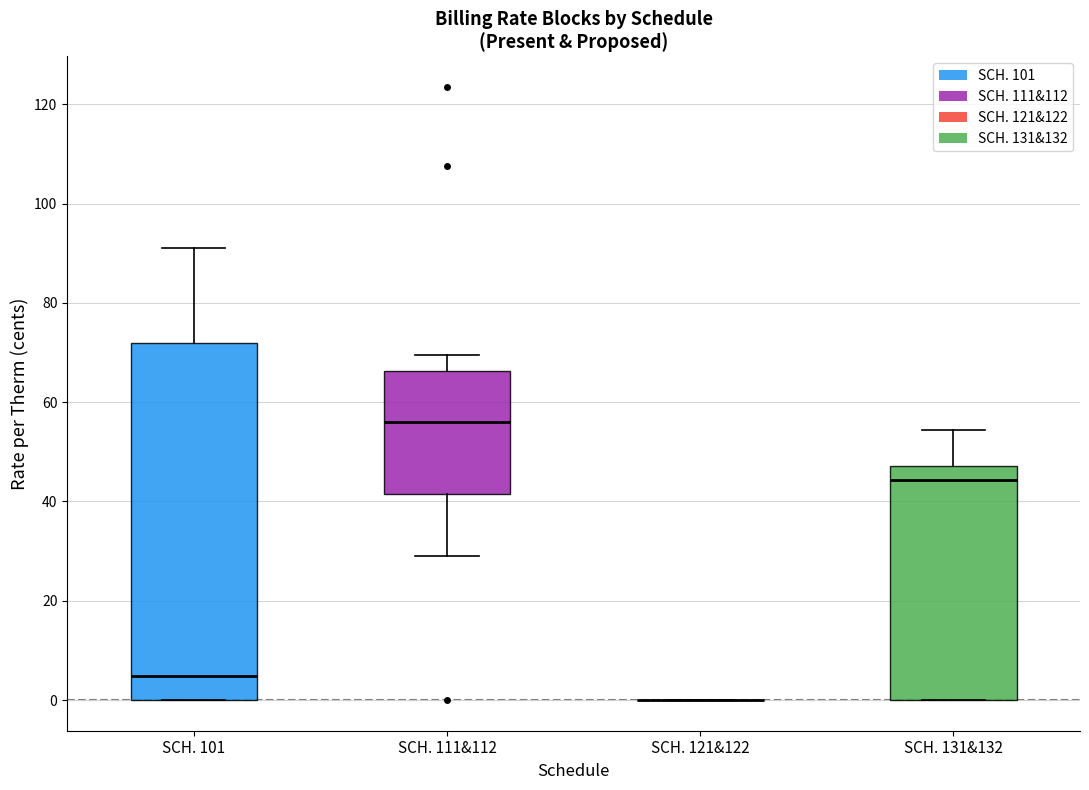

Where is the lower edge of the box for SCH. 131&132 on the y-axis? The values are not printed on the chart, so give them approximately, as read against the axis.

0